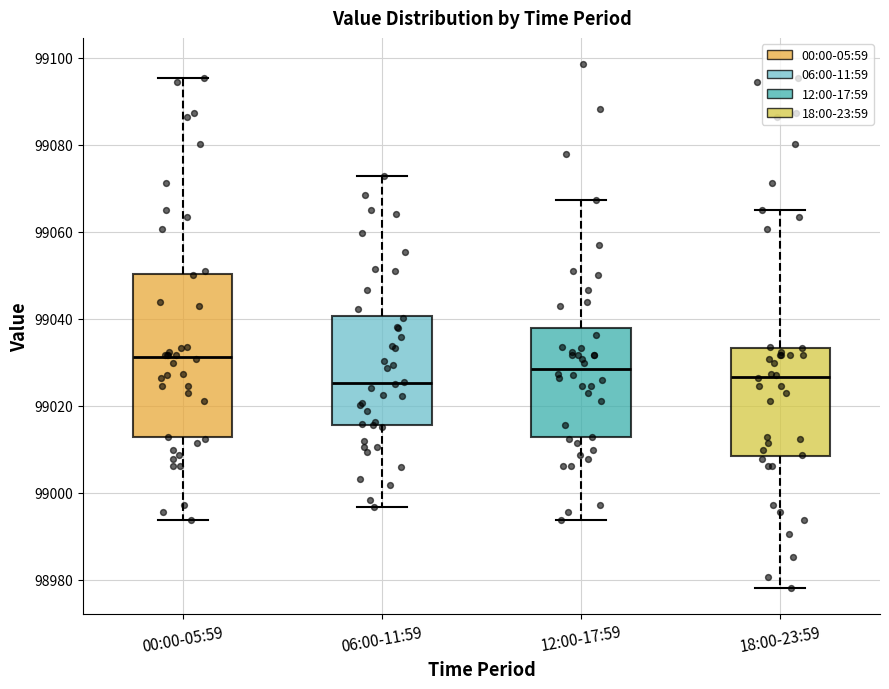

Which box is the tallest, from its lower edge to its upper edge?

00:00-05:59